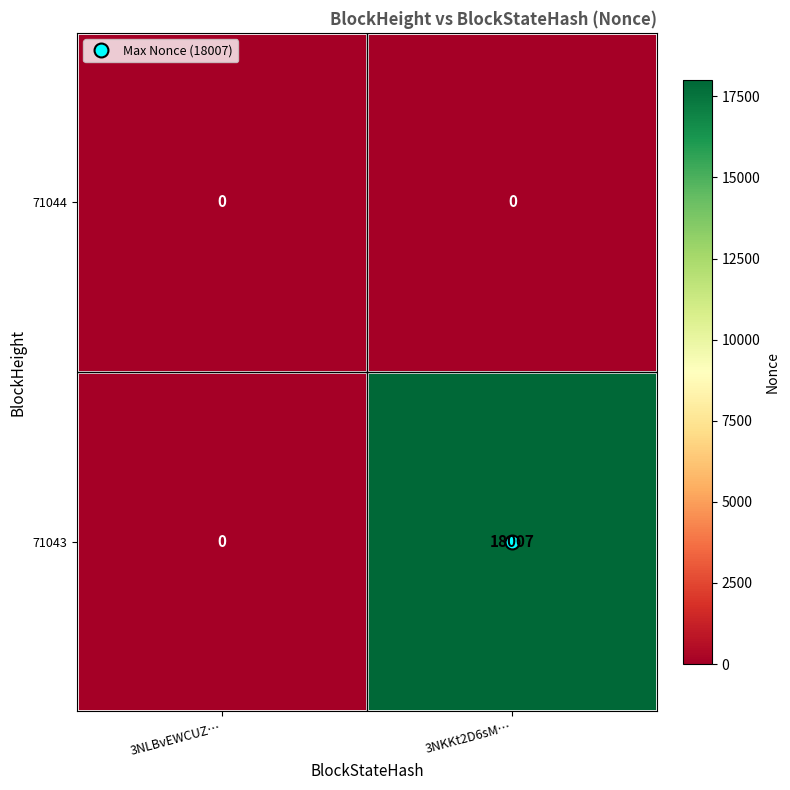

The 71043 series shows 0 at 3NLBvEWCUZ…. True or false?

True